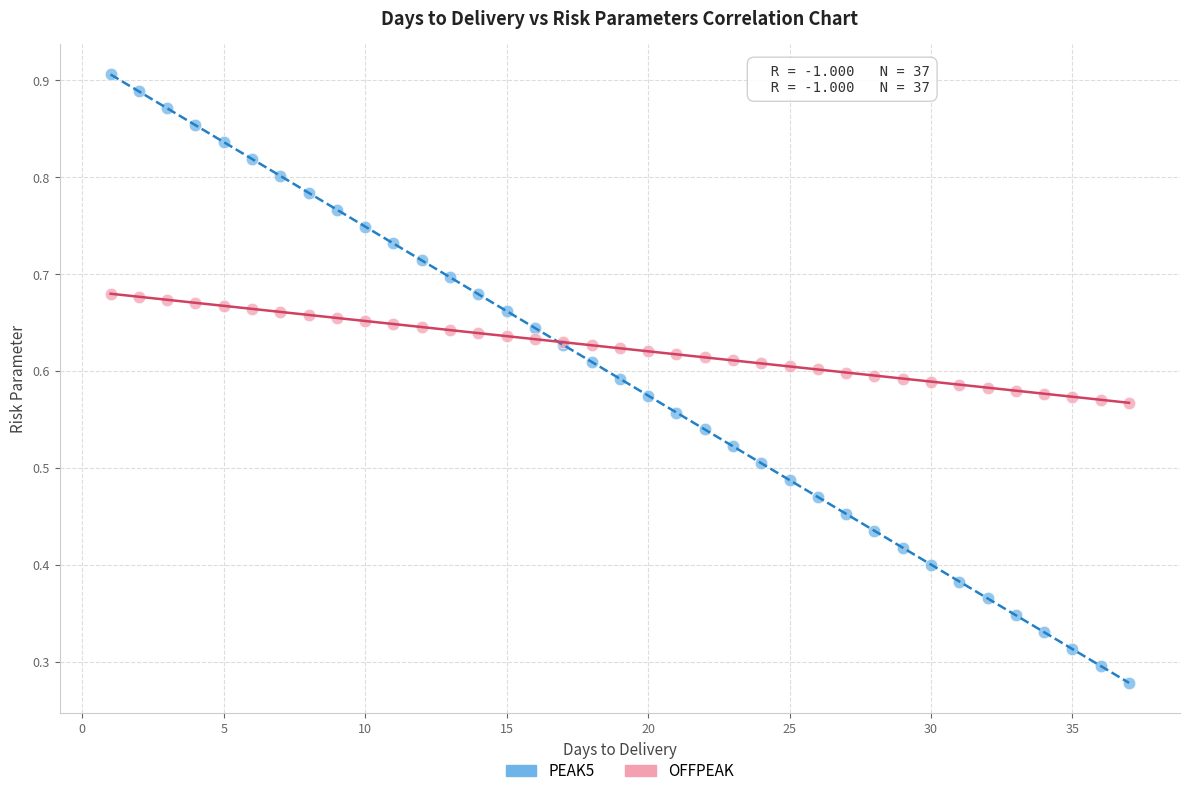

Which series contains the lowest Y value?

PEAK5